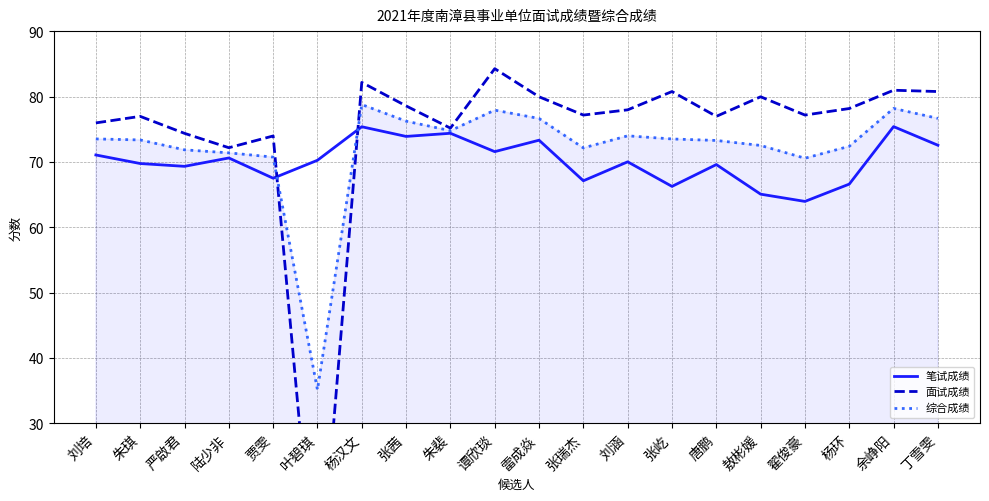

At which label does 面试成绩 first exceed 78?

杨汉文